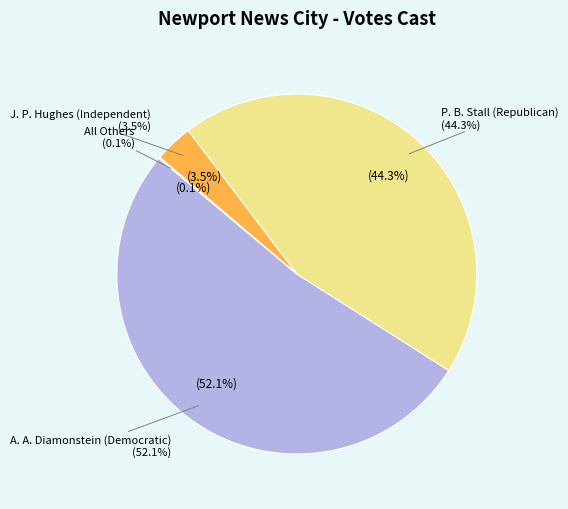

Is it true that P. B. Stall (Republican) is 44% of the pie?

True